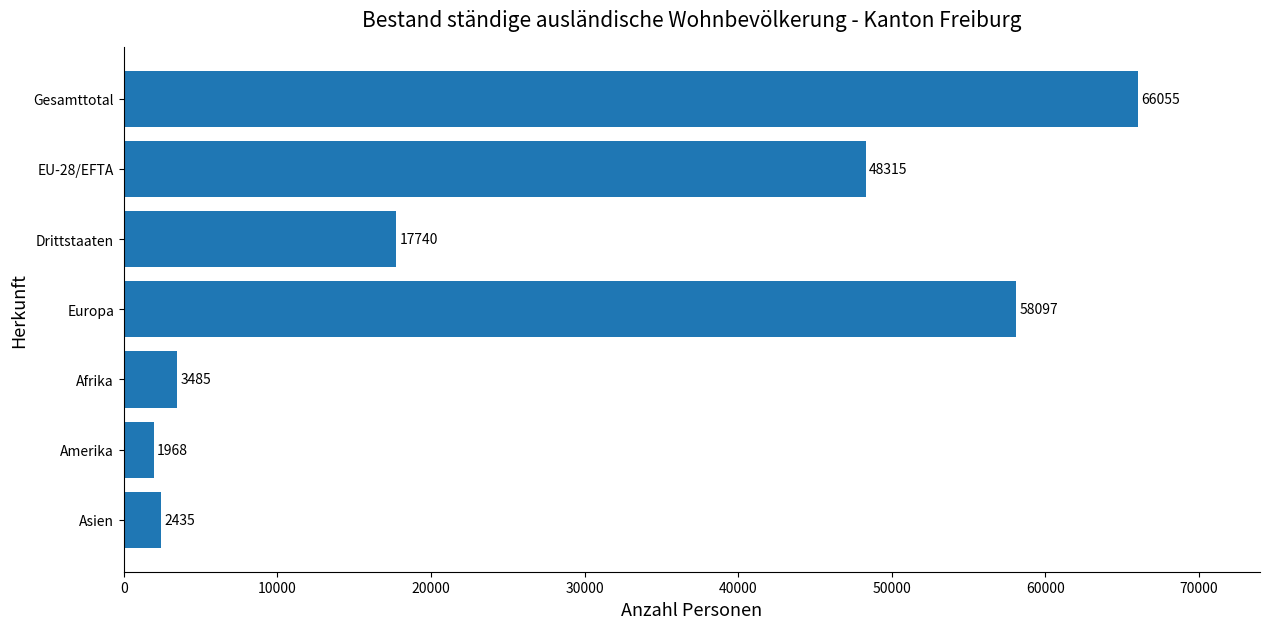

Does the chart contain stacked bars?

No